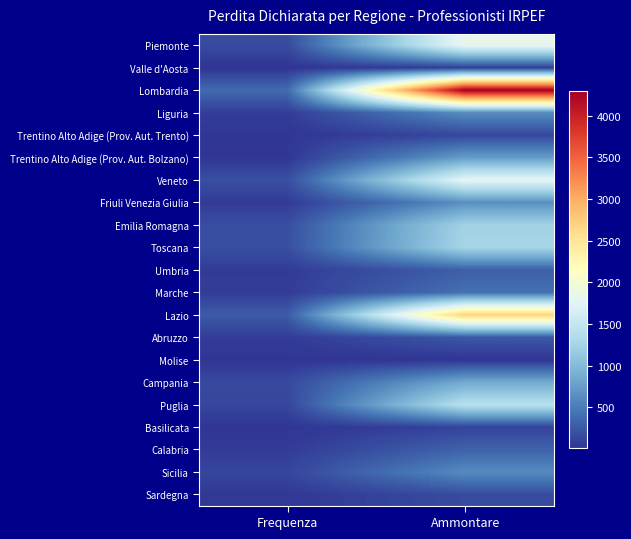

At how many categories does at least one series exceed 462?

1